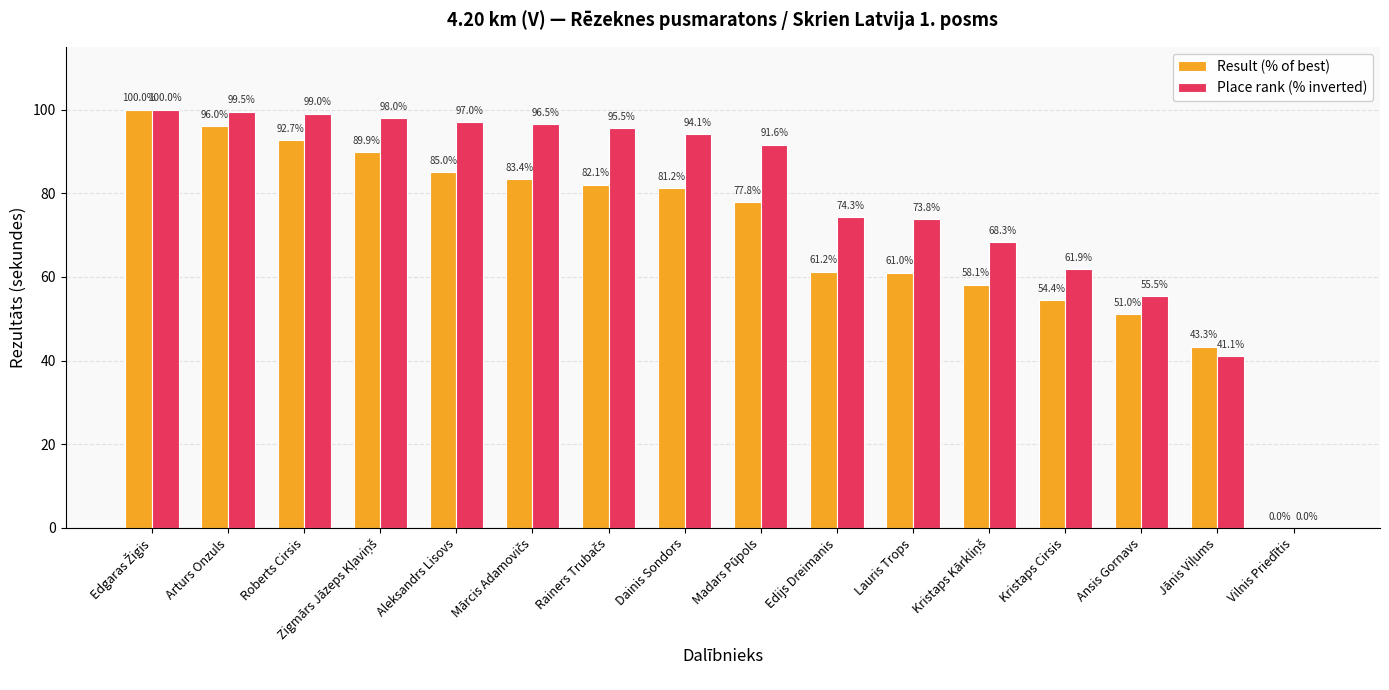

Is the value of Place rank (% inverted) at Edijs Dreimanis greater than the value of Result (% of best) at Kristaps Cirsis?

Yes